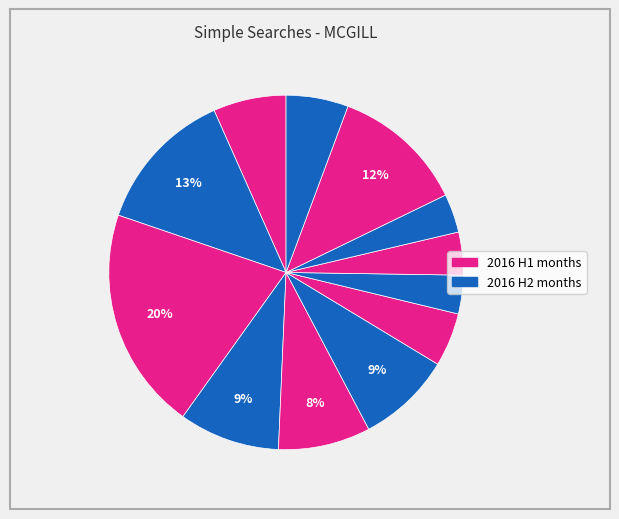

Count the number of slices in the pie.

12